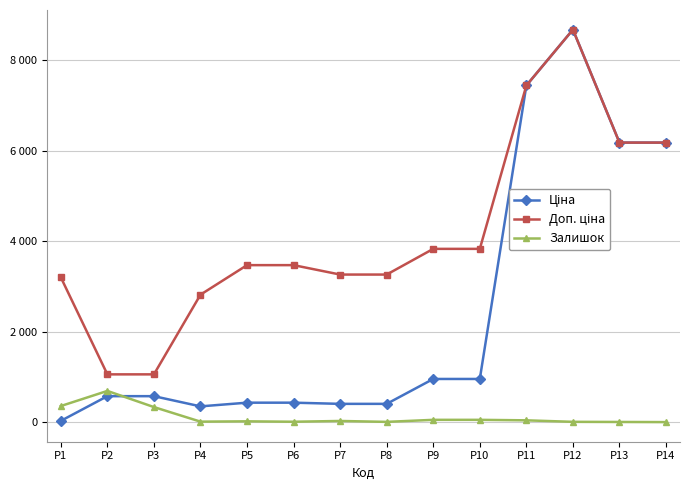

What is the spread (max minus min) of values at P14?

6177.6